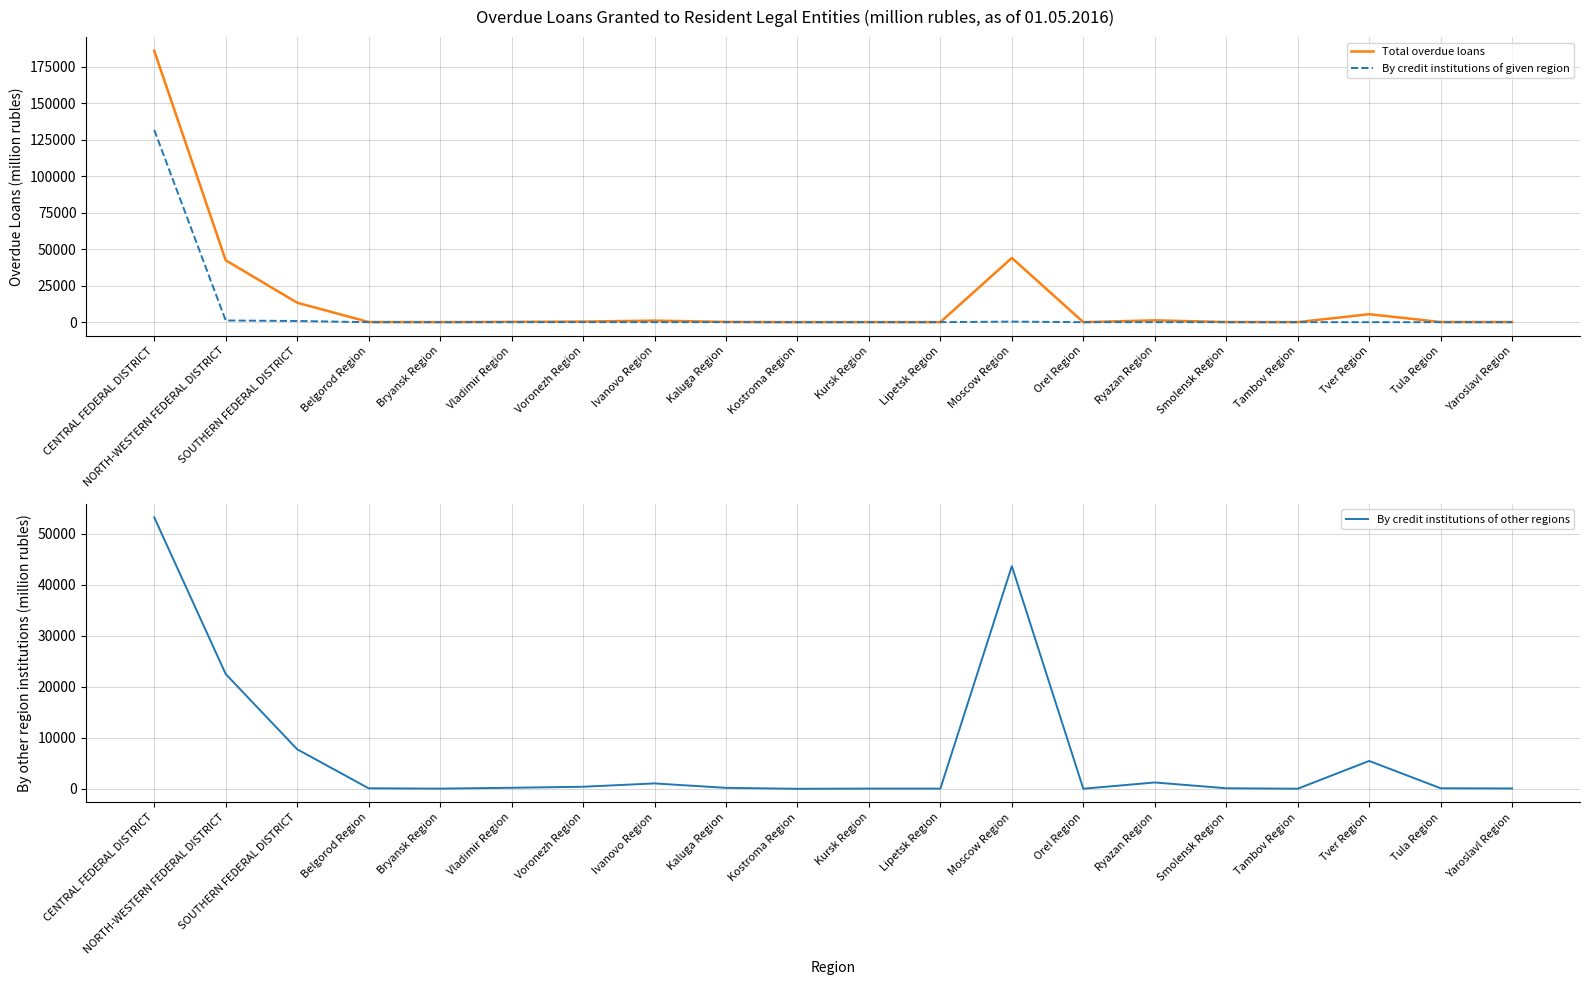

What are all the series names shown in the legend?

Total overdue loans, By credit institutions of given region, By credit institutions of other regions